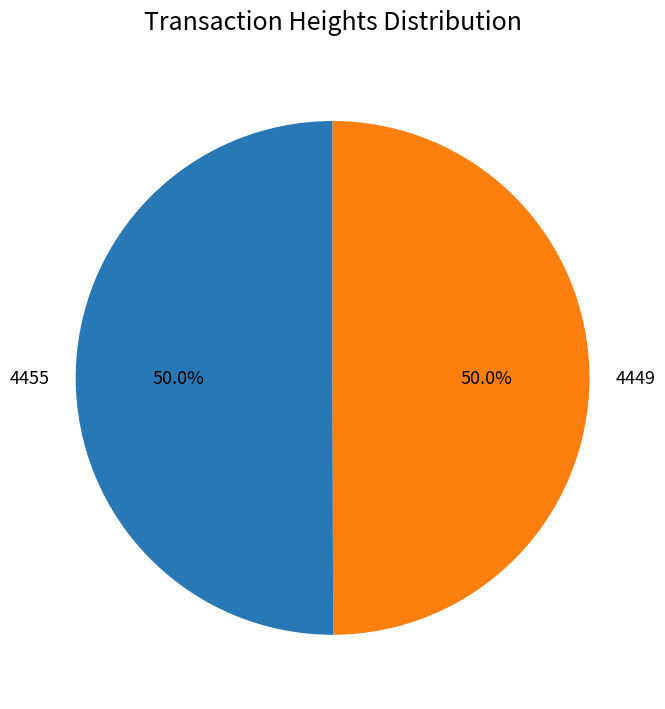

The 4449 slice represents 62% of the pie. True or false?

False